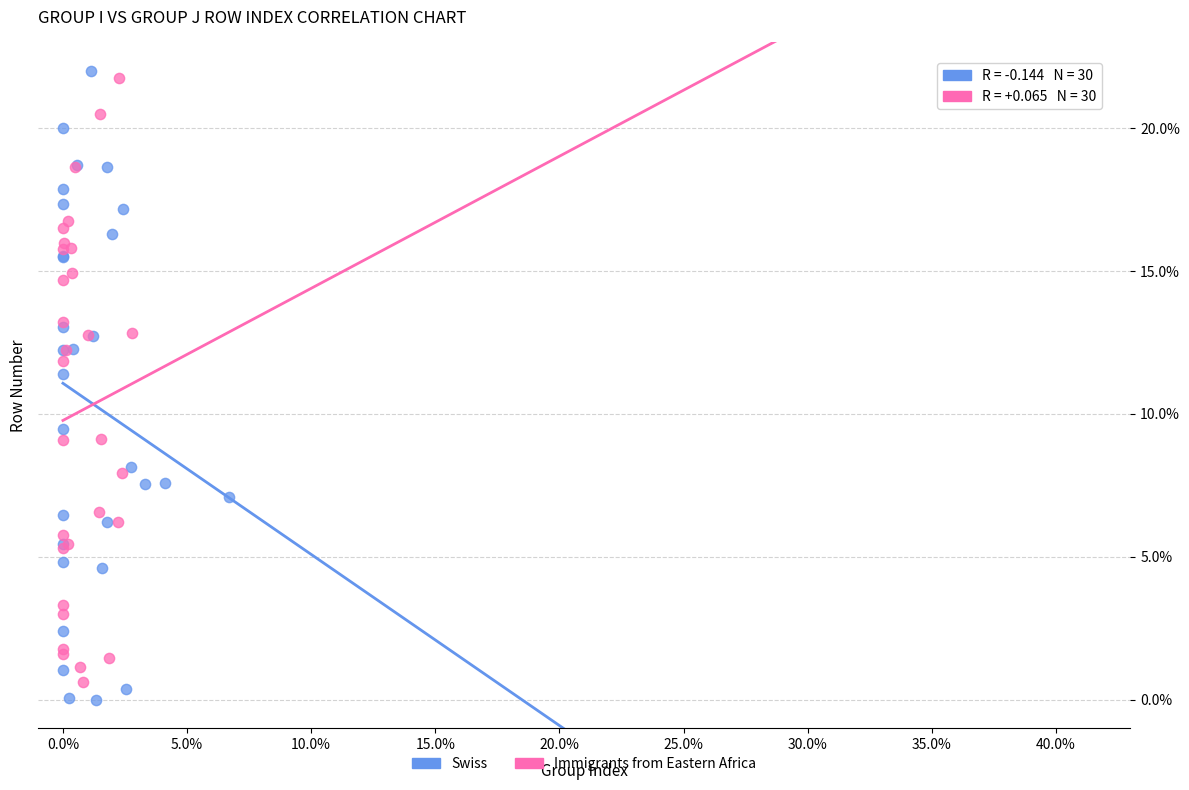

Which series reaches the maximum Y coordinate?

Swiss